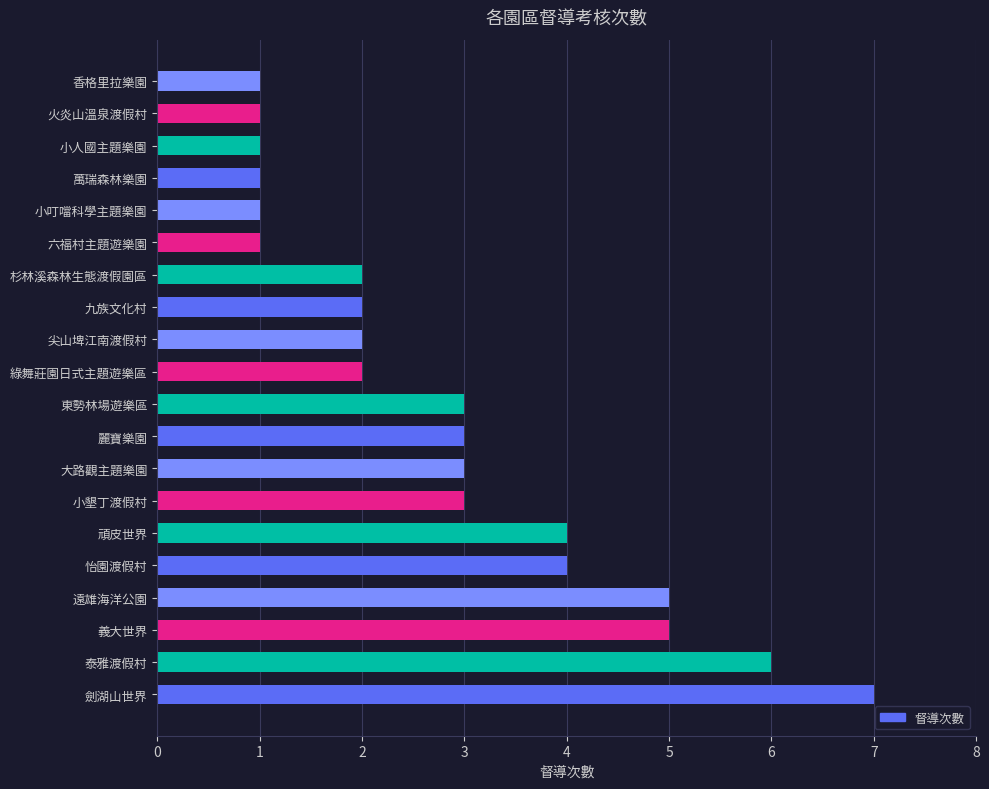

Approximately how many times larger is the value at 尖山埤江南渡假村 compared to 東勢林場遊樂區?

0.7